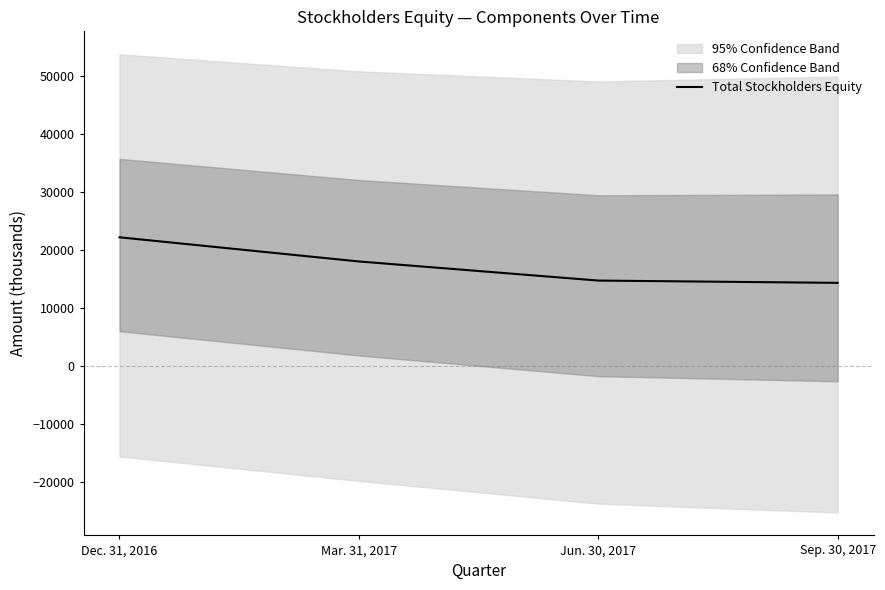

Reading left to right, what are all the values shown in this chart?

22194	18036	14747	14352